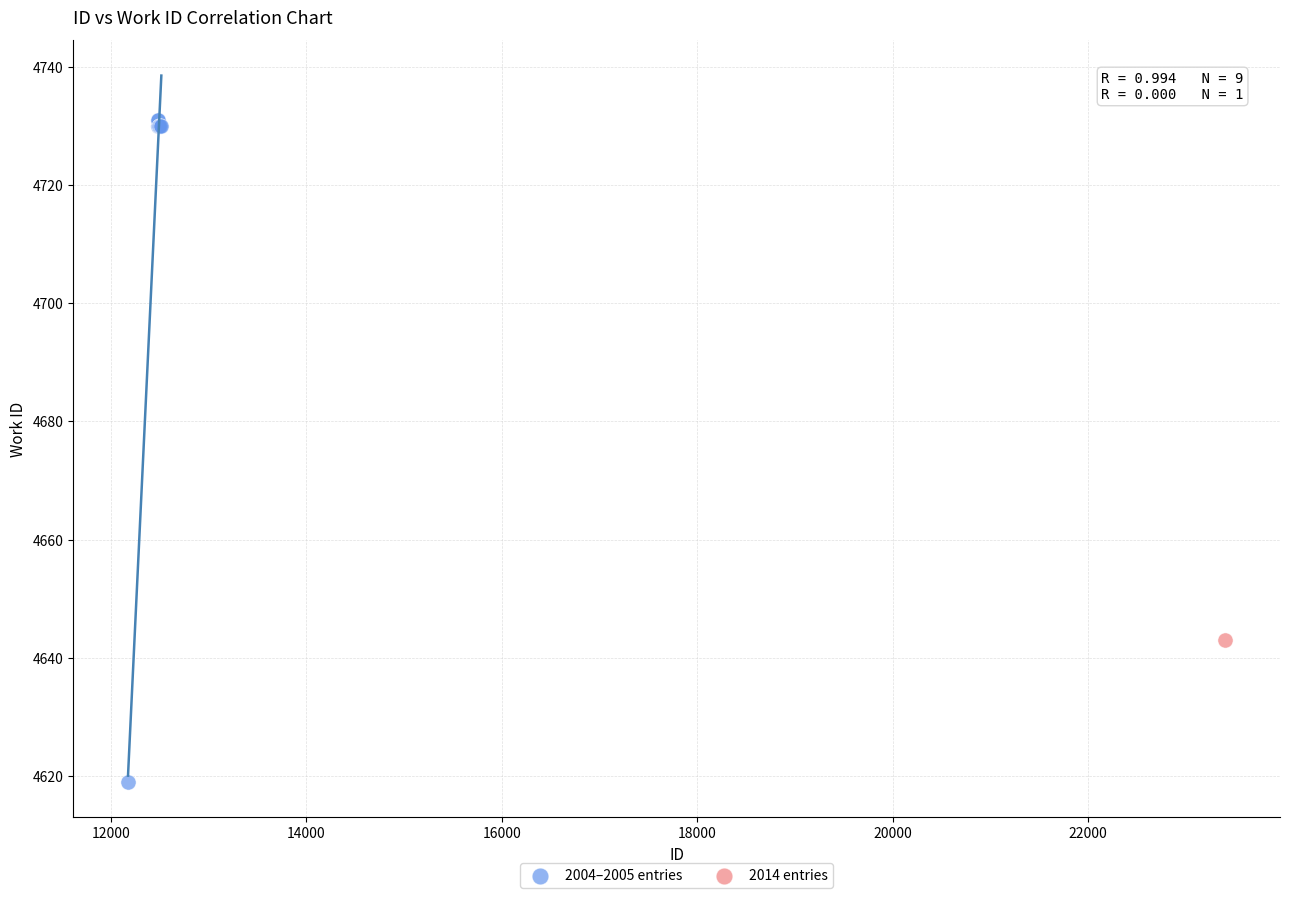

What are all the series names shown in the legend?

2004–2005 entries, 2014 entries